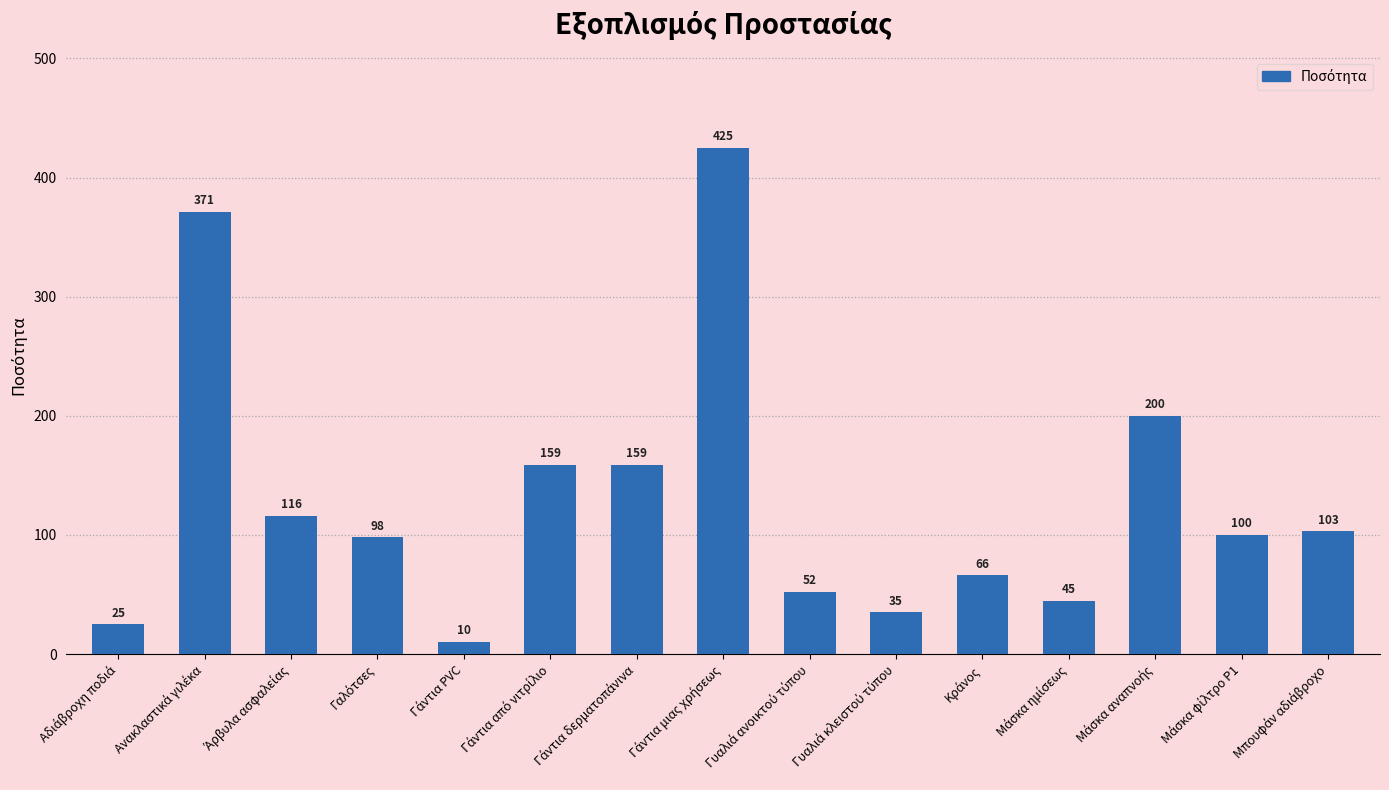

What is the value of the 13th bar from the left?

200